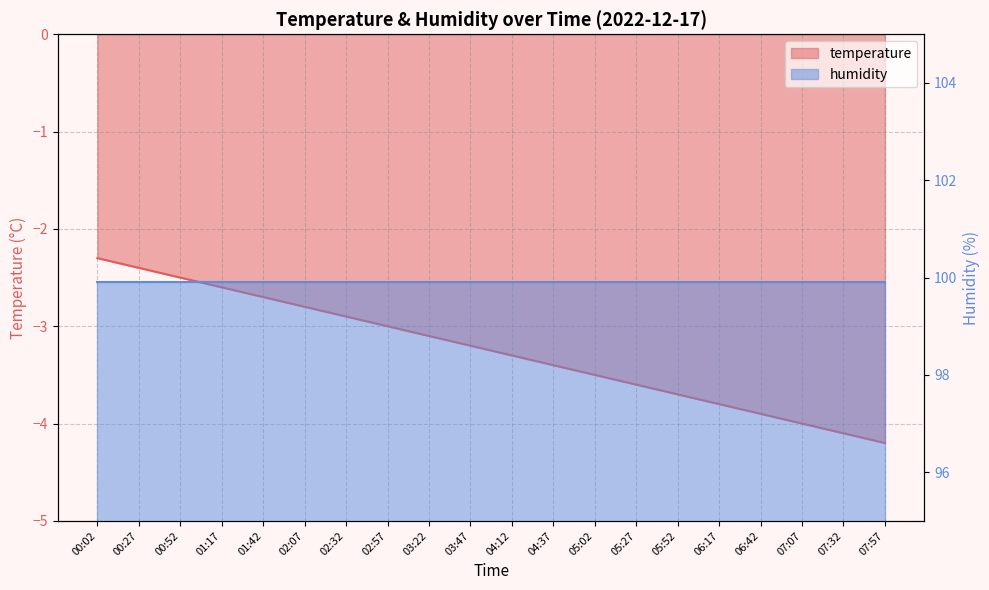

What is the label of the 9th point from the right?

04:37